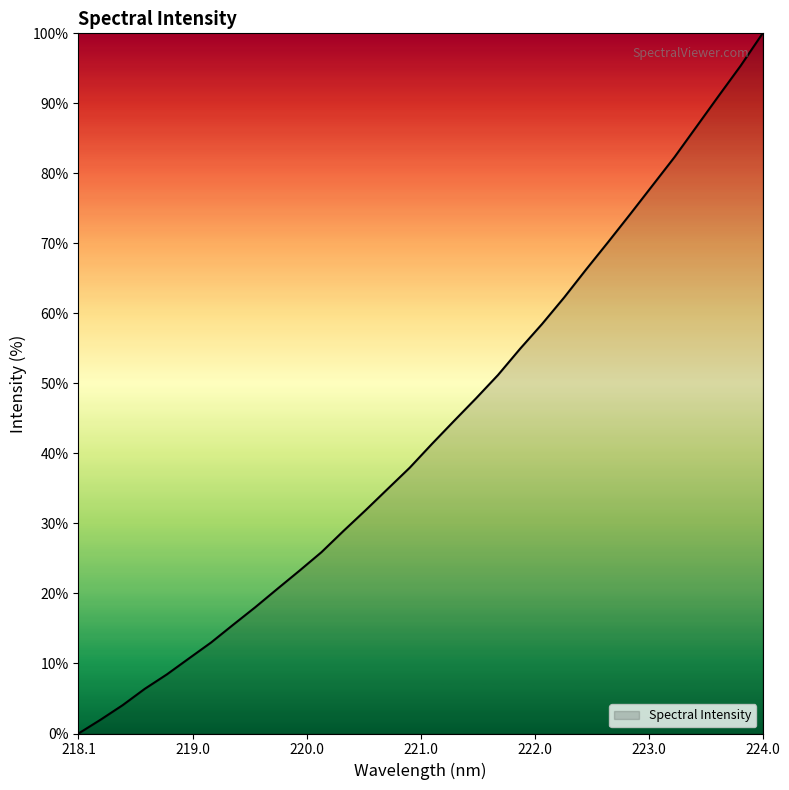

What is the difference between the maximum and minimum values?

100.0